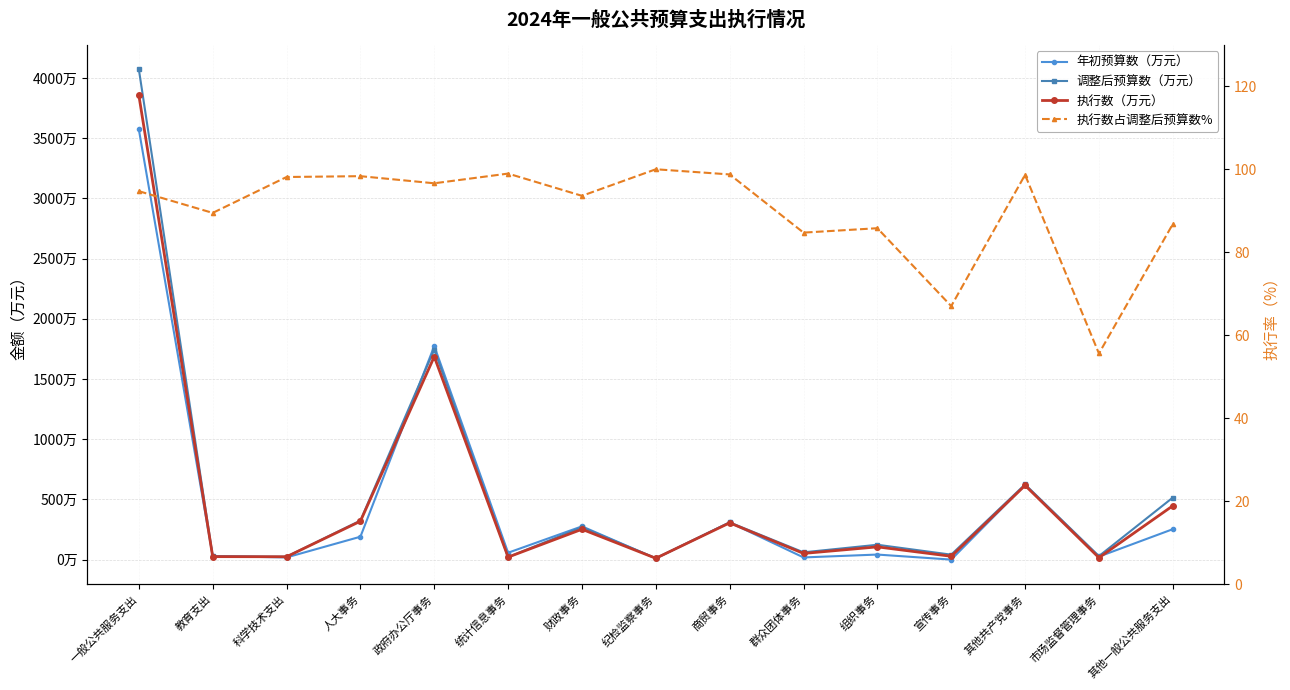

What is the maximum value for 调整后预算数（万元）?

4072.9